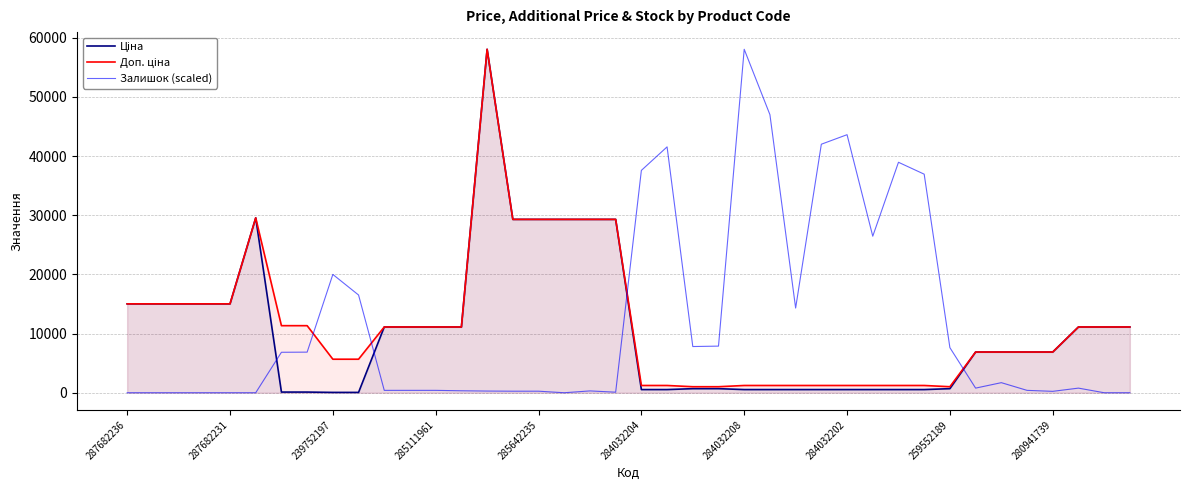

Reading right to left, what are all the values shown in this chart?

Ціна: 11113.6	11113.6	11113.6	6879.5	6879.5	6879.5	6879.5	689.1	535.4	535.4	535.4	535.4	535.4	535.4	535.4	535.4	689.1	689.1	535.4	535.4	29294.9	29294.9	29294.9	29294.9	29294.9	58037.0	11113.6	11113.6	11113.6	11113.6	56.7	56.7	113.3	113.3	29548.9	15019.2	15019.2	15019.2	15019.2	15019.2
Доп. ціна: 11113.6	11113.6	11113.6	6879.5	6879.5	6879.5	6879.5	1017.8	1227.2	1227.2	1227.2	1227.2	1227.2	1227.2	1227.2	1227.2	1017.8	1017.8	1227.2	1227.2	29294.9	29294.9	29294.9	29294.9	29294.9	58037.0	11113.6	11113.6	11113.6	11113.6	5667.0	5667.0	11334.0	11334.0	29548.9	15019.2	15019.2	15019.2	15019.2	15019.2
Залишок (scaled): 0.0	0.0	780.8	236.6	402.2	1703.5	780.8	7618.4	36932.7	38943.7	26451.4	43604.7	41995.8	14314.1	46988.0	58037.0	7878.7	7807.7	41546.3	37571.5	94.6	307.6	0.0	260.3	260.3	283.9	331.2	402.2	402.2	402.2	16514.4	19992.4	6861.3	6837.6	0.0	0.0	0.0	0.0	0.0	0.0